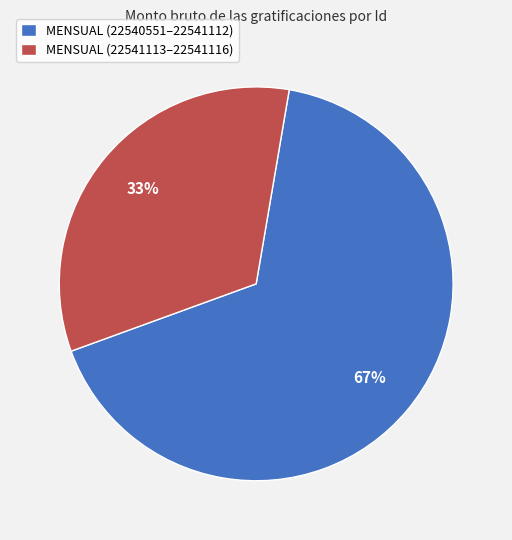

Which slice is the largest?

MENSUAL (22540551–22541112)